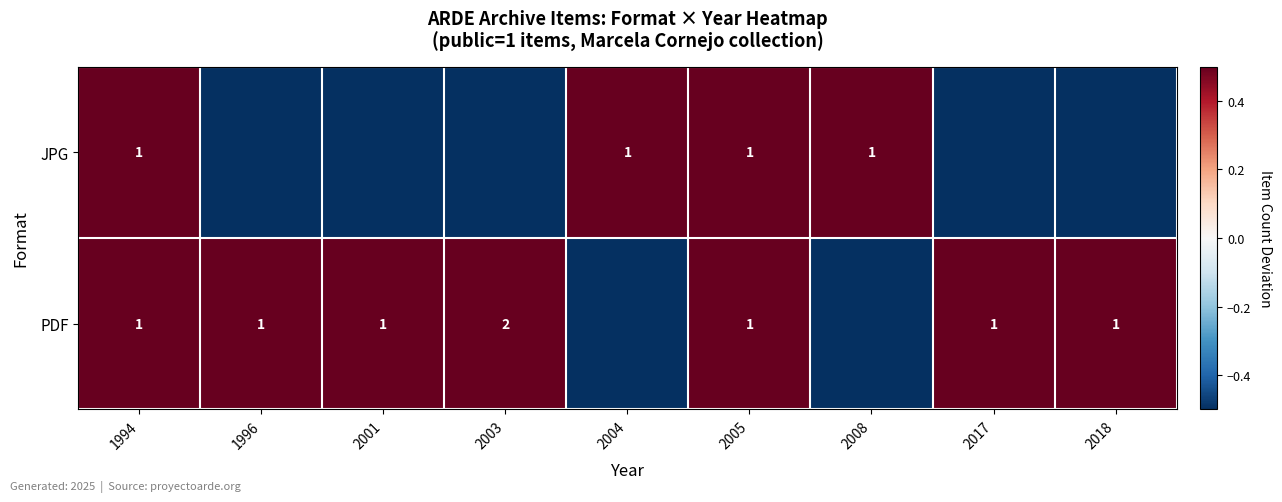

The value of row_1 at 2017 is 0.5. True or false?

True